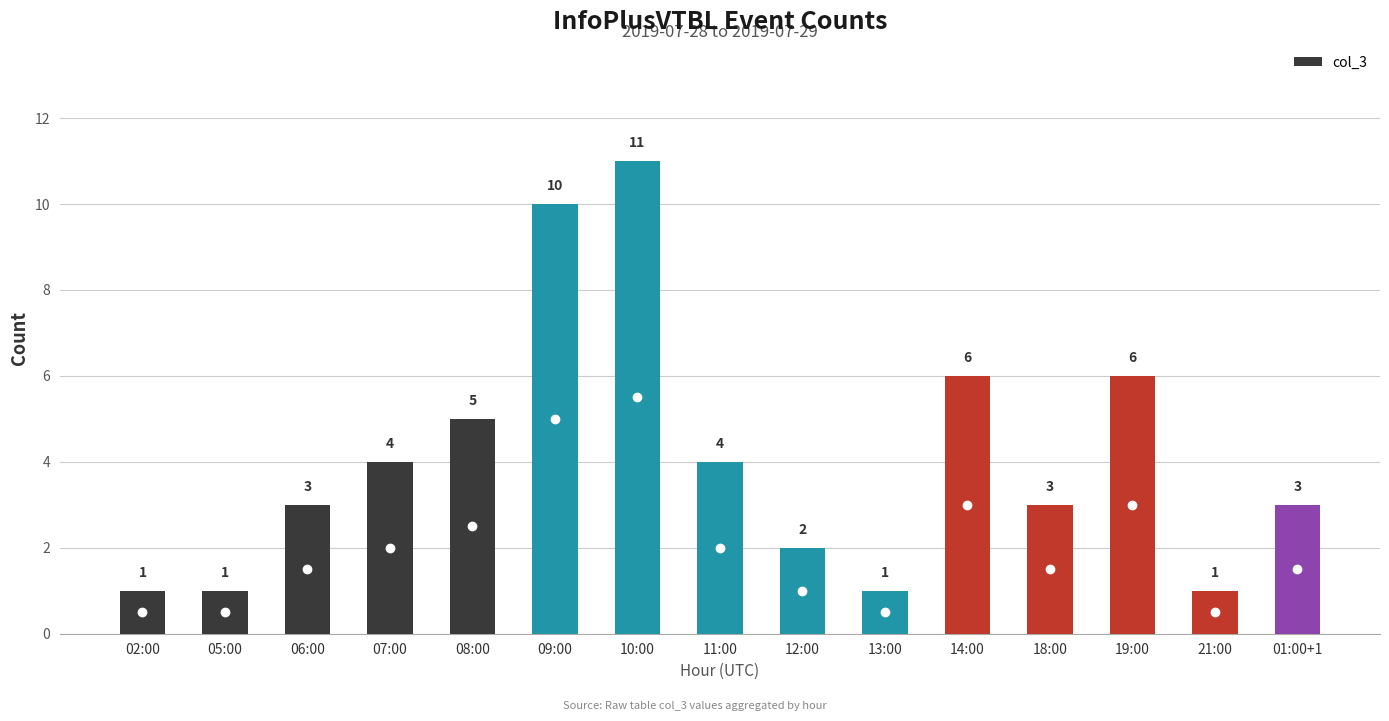

How many values are between 1 and 6?

13